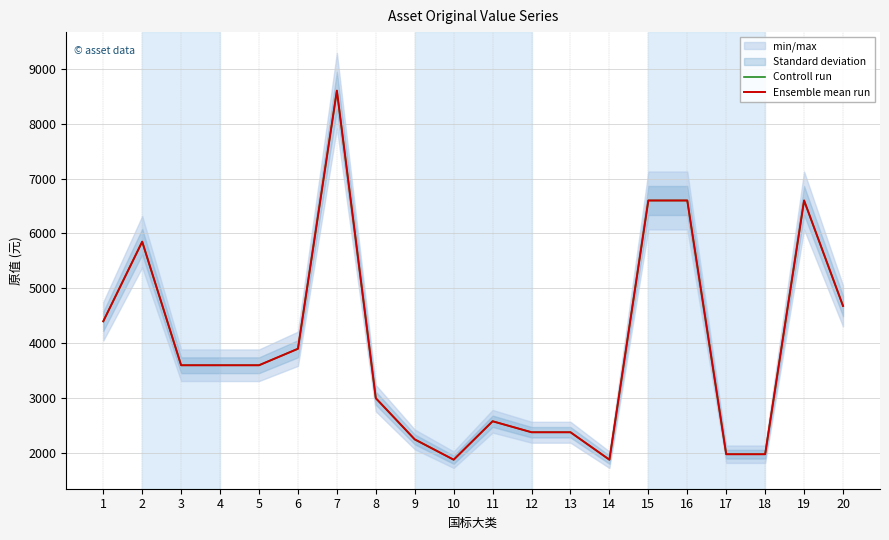

True or false: Ensemble mean run and Controll run intersect in this chart.

False